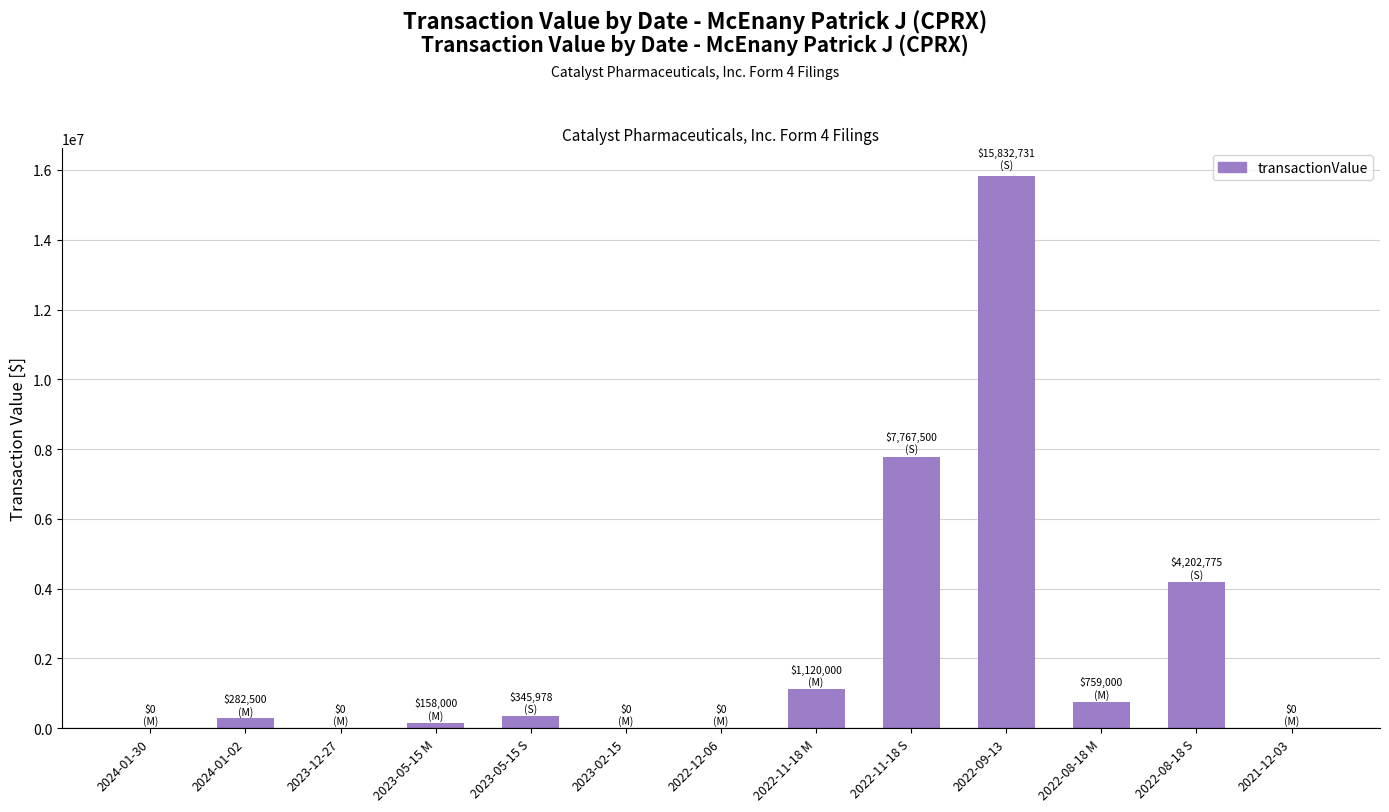

The chart shows a value of -10843630 at 2023-12-27. True or false?

False